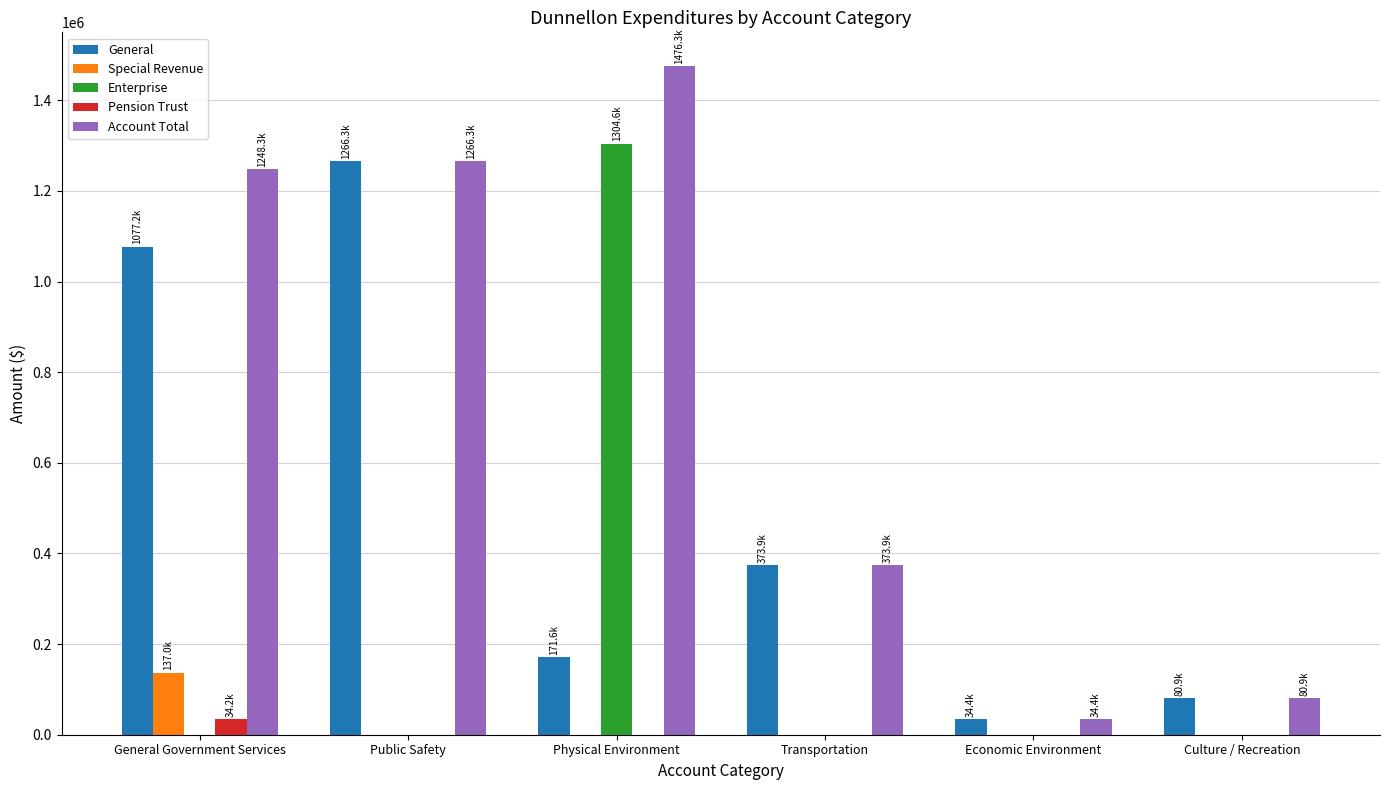

What are all the series names shown in the legend?

General, Special Revenue, Enterprise, Pension Trust, Account Total